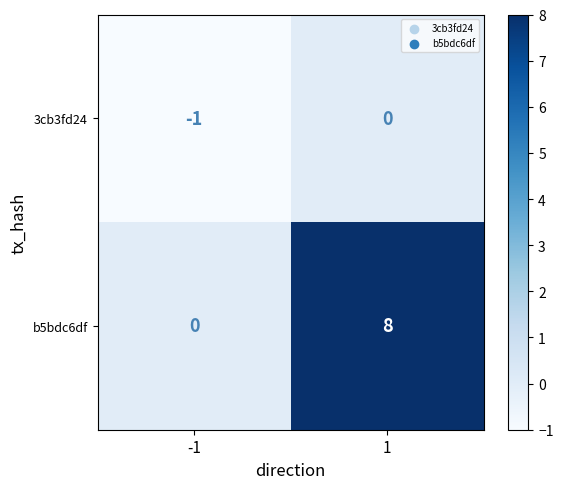

Is it true that 3cb3fd24 equals -1 at -1?

True